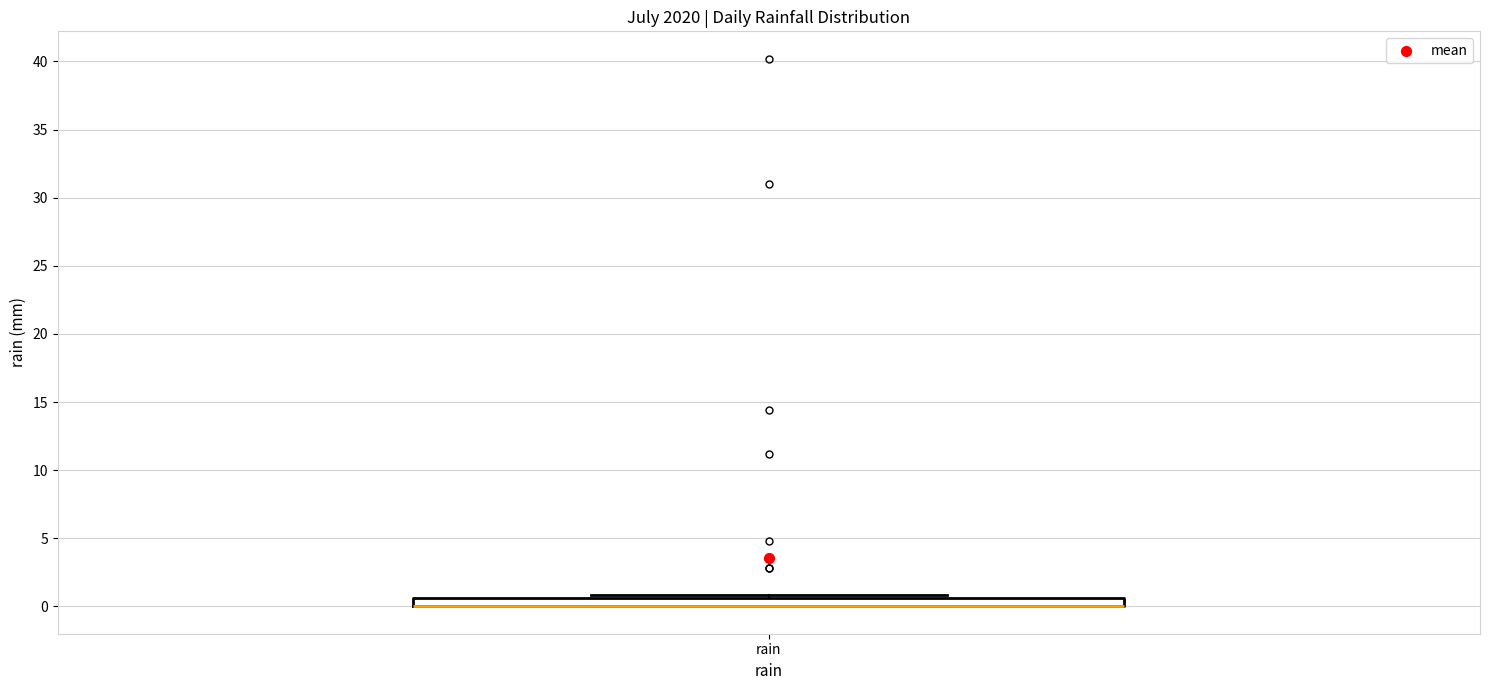

Where is the upper edge of the box for rain on the y-axis? The values are not printed on the chart, so give them approximately, as read against the axis.

0.5